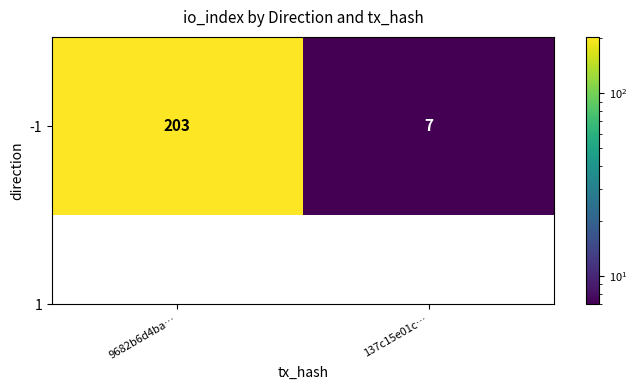

Reading right to left, transcribe all the data shown in this chart.

7	203